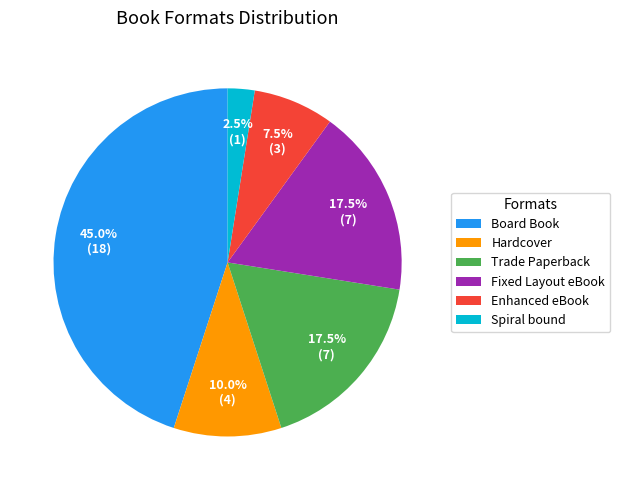

What portion of the pie excludes Board Book?

55.0%